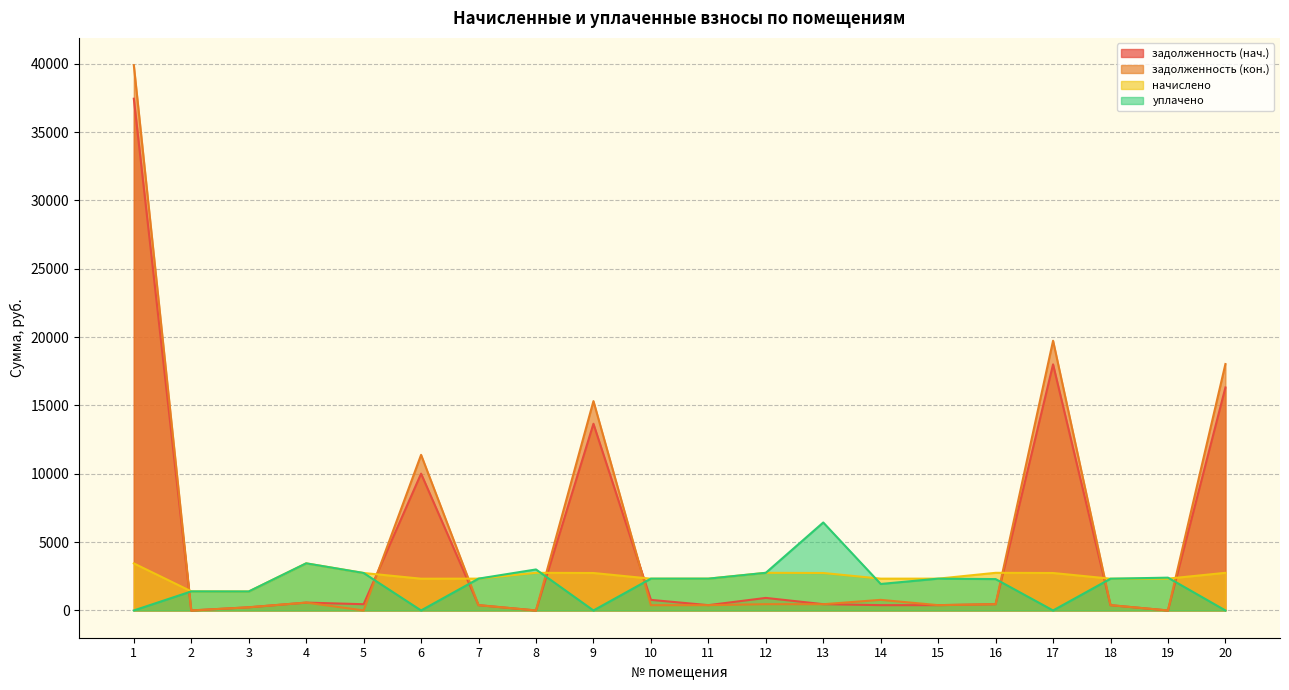

Where do задолженность (кон.) and начислено first cross each other?

1 and 2